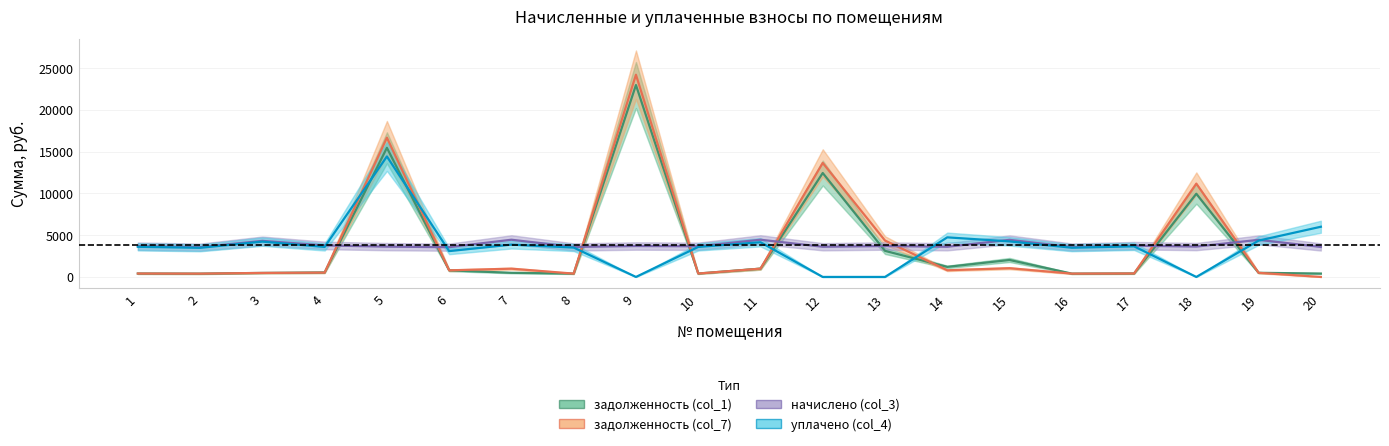

How many times do уплачено (col_4) and задолженность (col_7) cross each other?

8